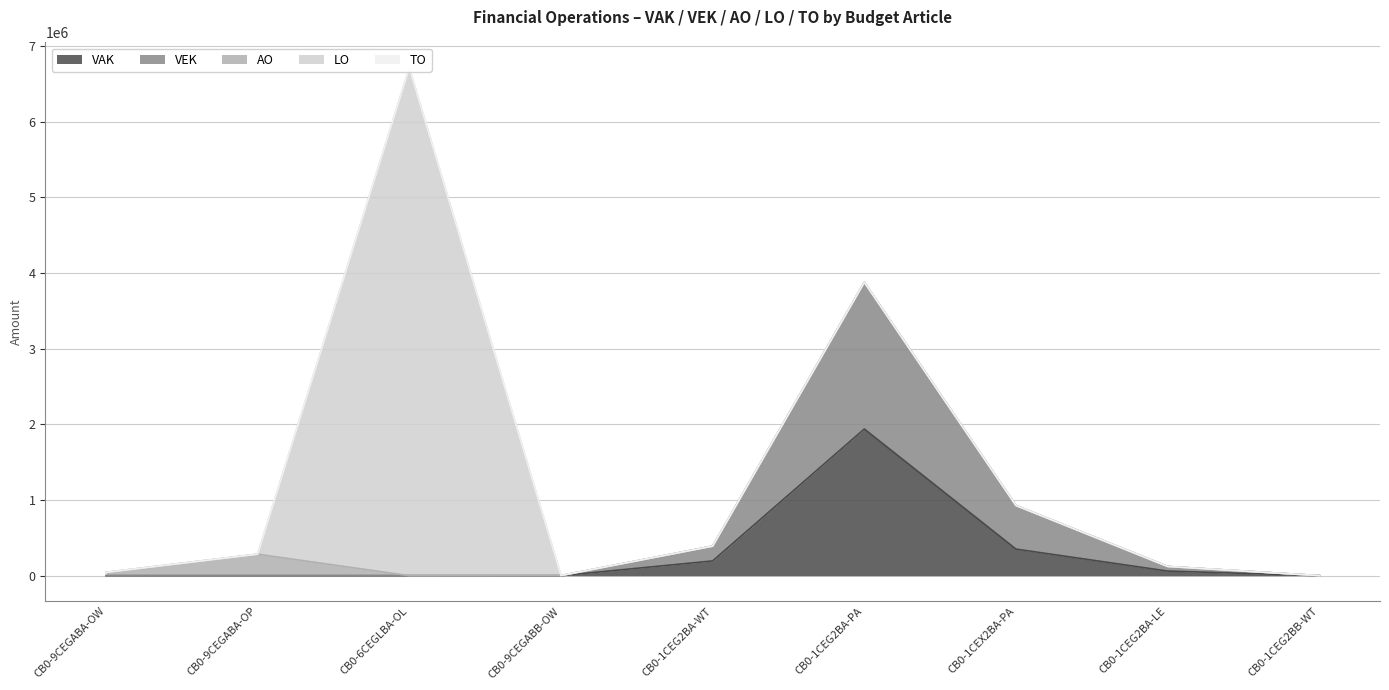

The value of AO at CB0-9CEGABA-OW is 43708. True or false?

True